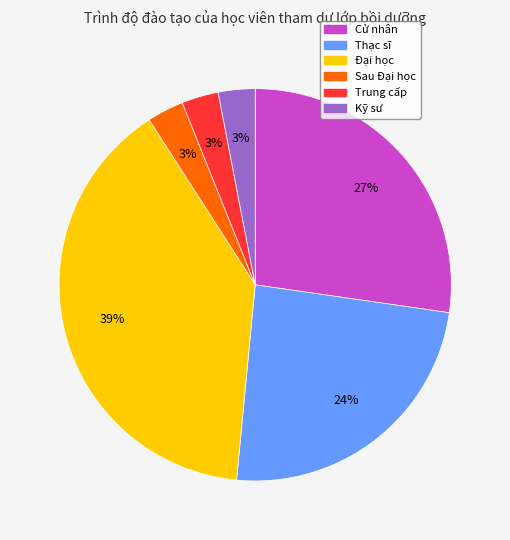

Approximately how many times larger is the value at Sau Đại học compared to Trung cấp?

1.0